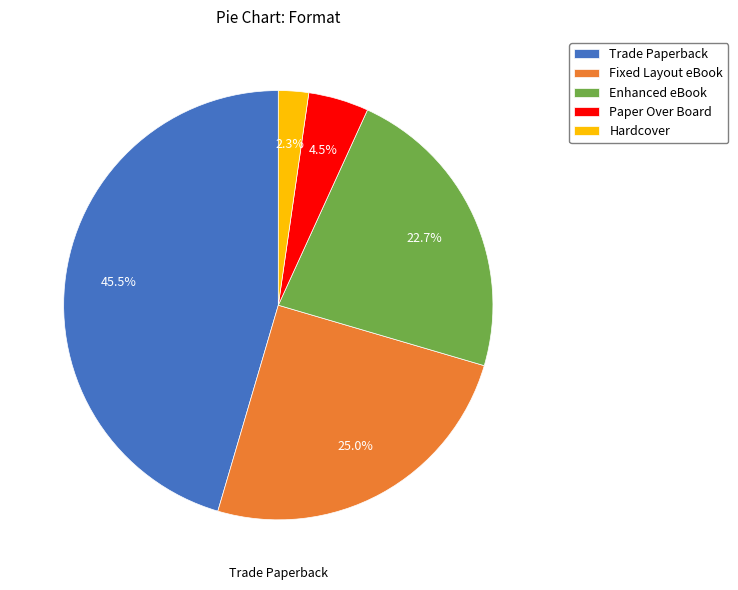

Does Hardcover account for over 50% of the chart?

No